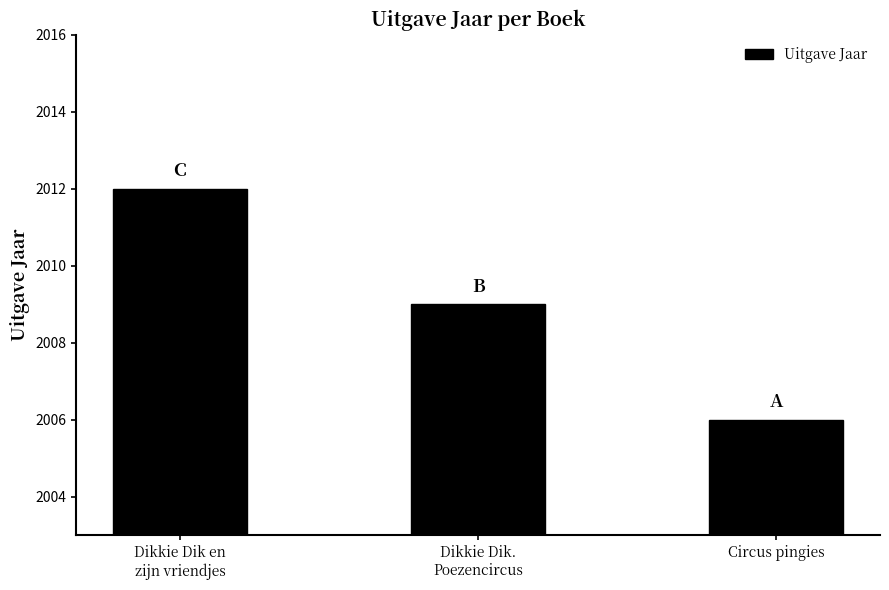

Is it true that the value at Dikkie Dik en
zijn vriendjes is 741?

False